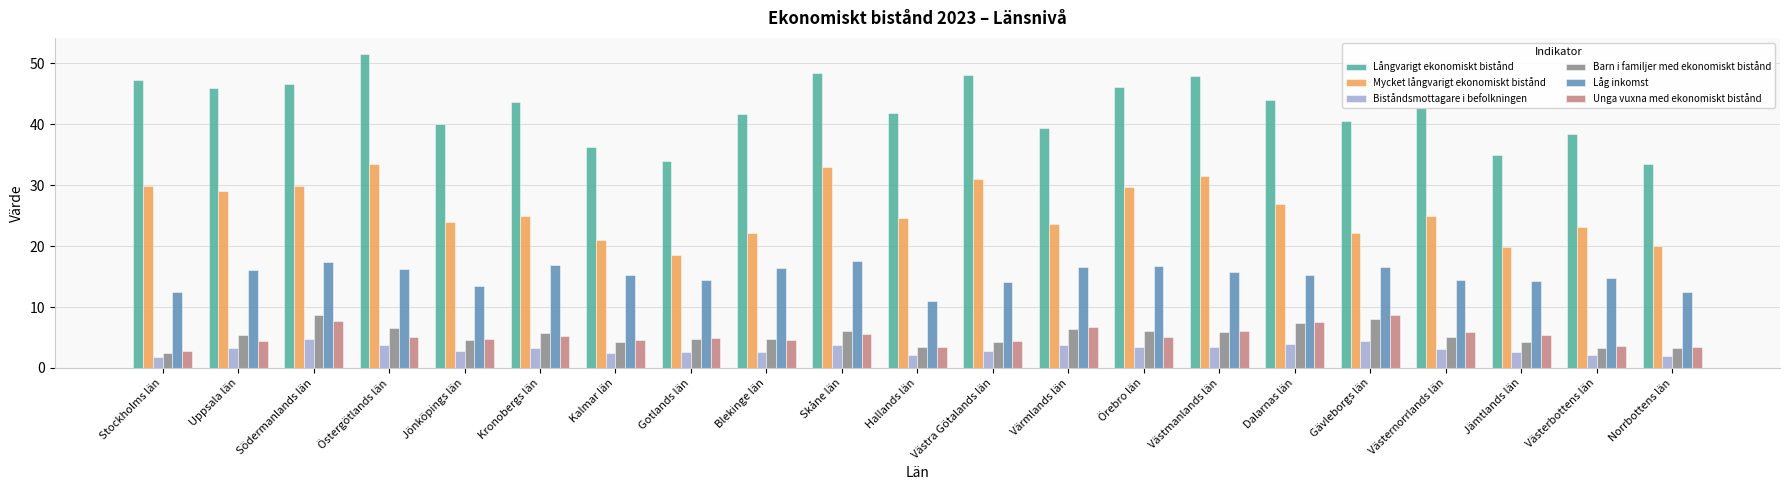

What is the difference between the Långvarigt ekonomiskt bistånd values at Hallands län and Uppsala län?

4.0